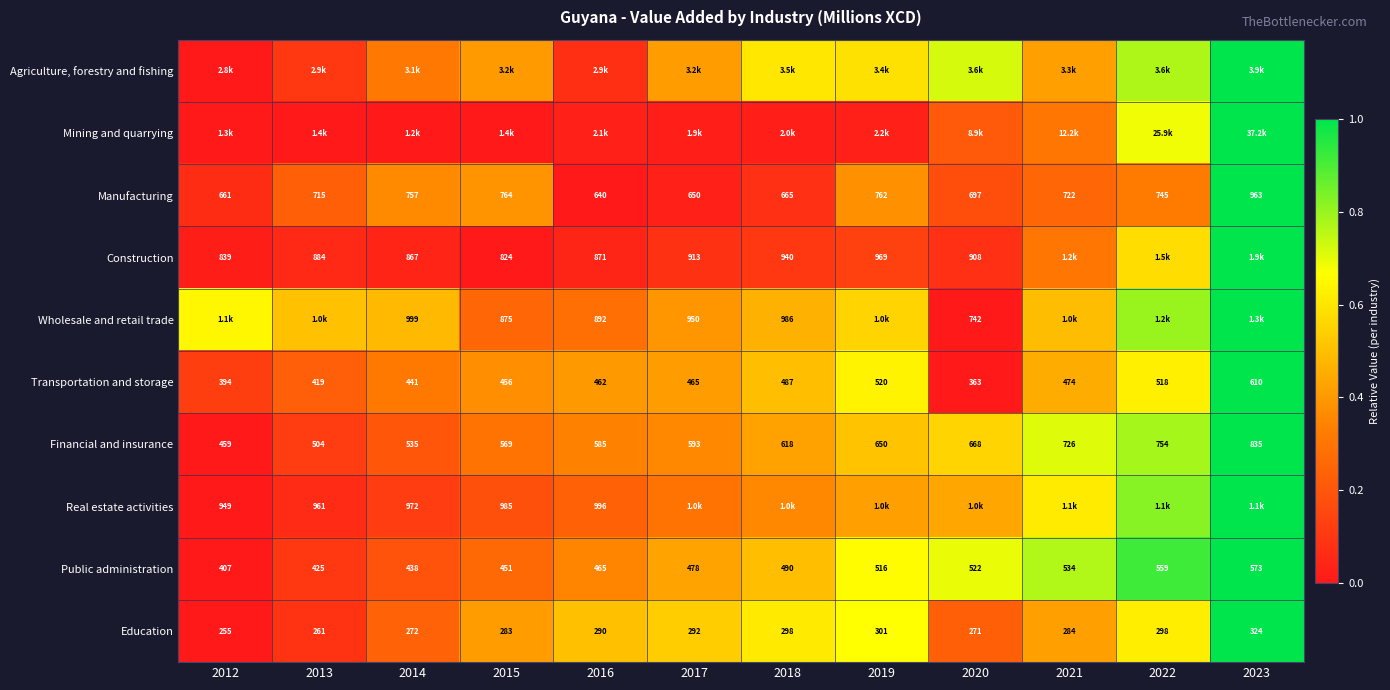

Is the value of Real estate activities at 2015 greater than the value of Transportation and storage at 2021?

Yes